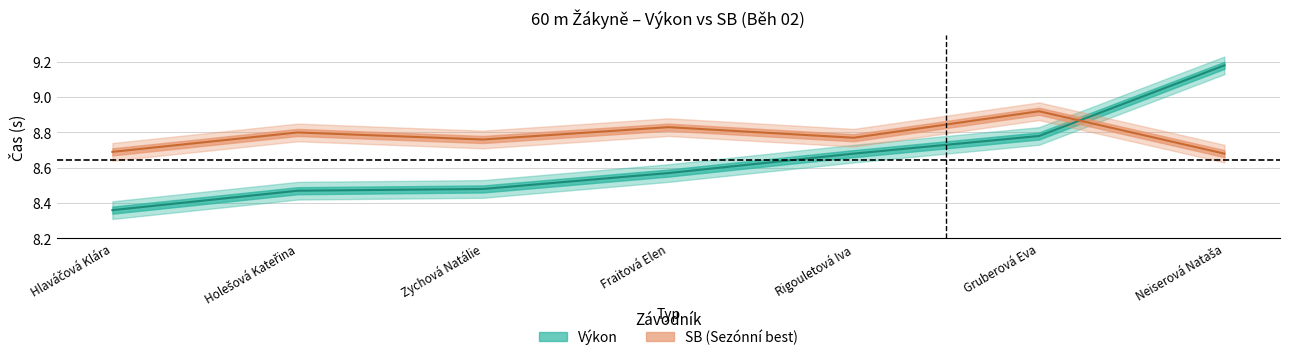

How many intersections are there between SB and Výkon?

1